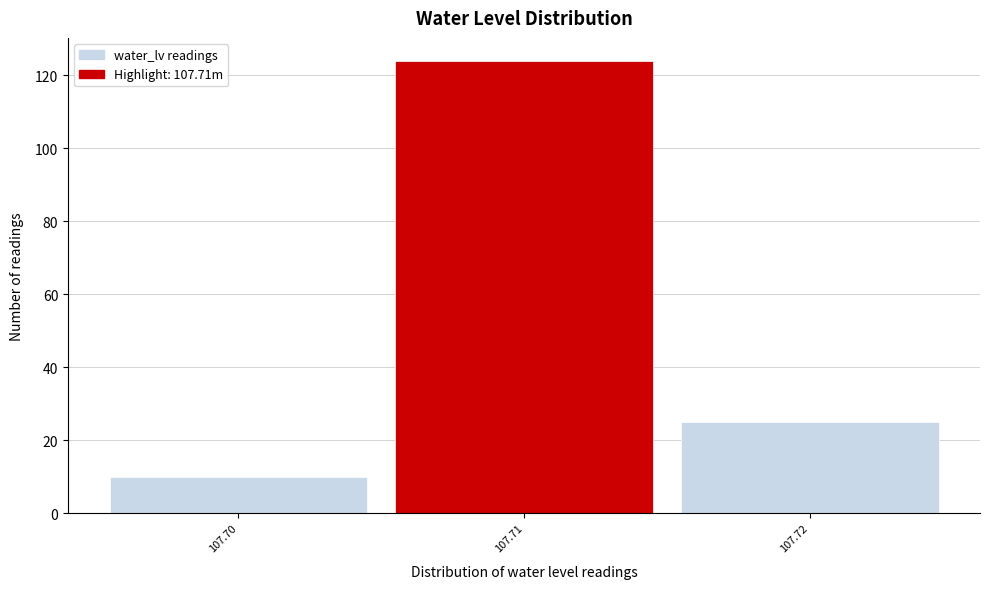

How tall is the bar that spans 107.715 to 107.725 on the x-axis? The values are not printed on the chart, so give them approximately, as read against the axis.

26